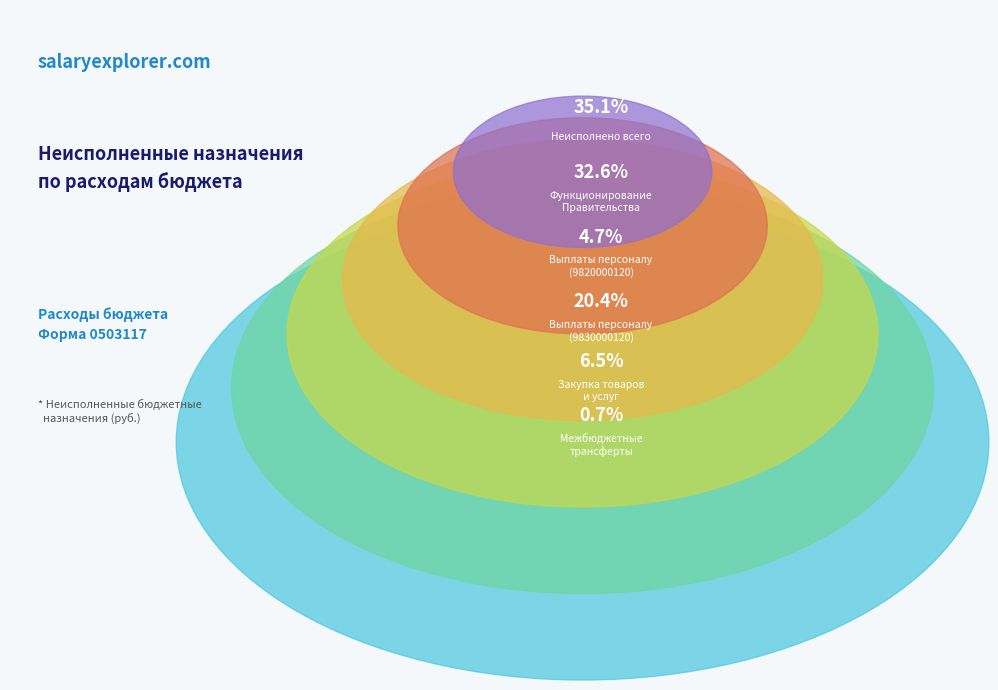

How many segments does this pie chart have?

6